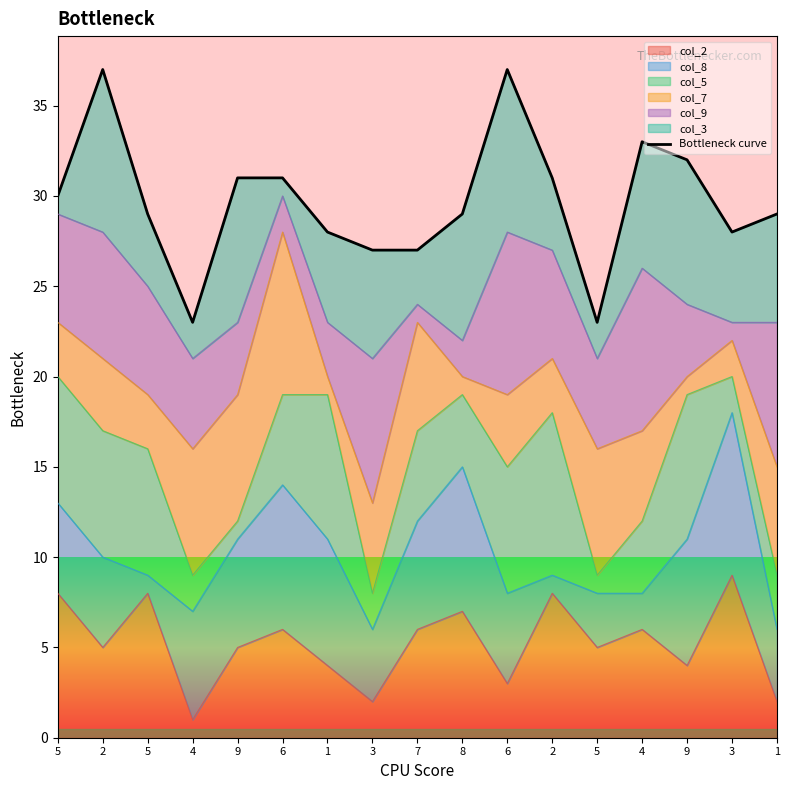

The chart shows a value of 27 at 7. True or false?

True